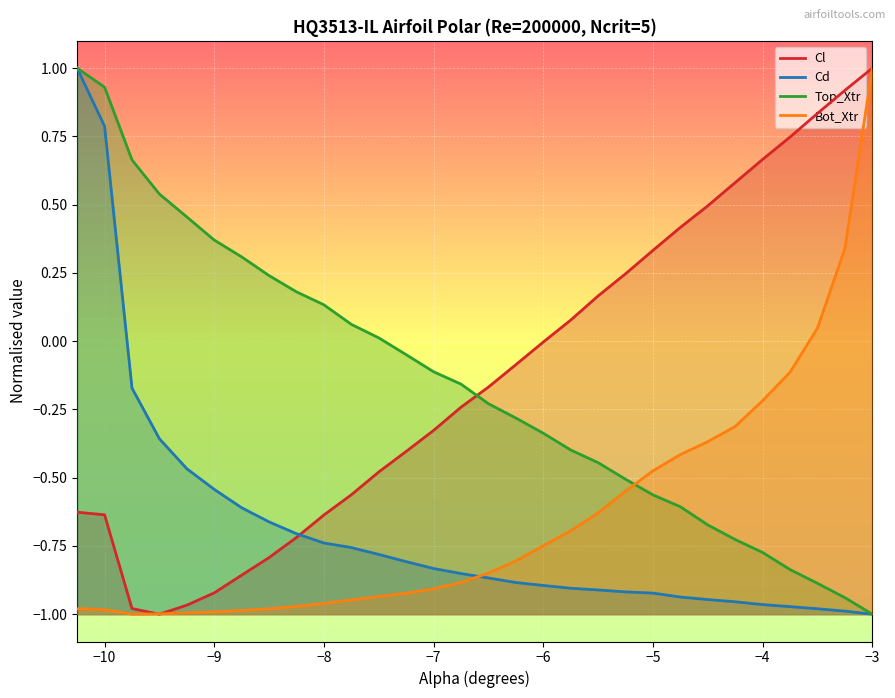

Does the chart display data point markers on the line(s)?

No